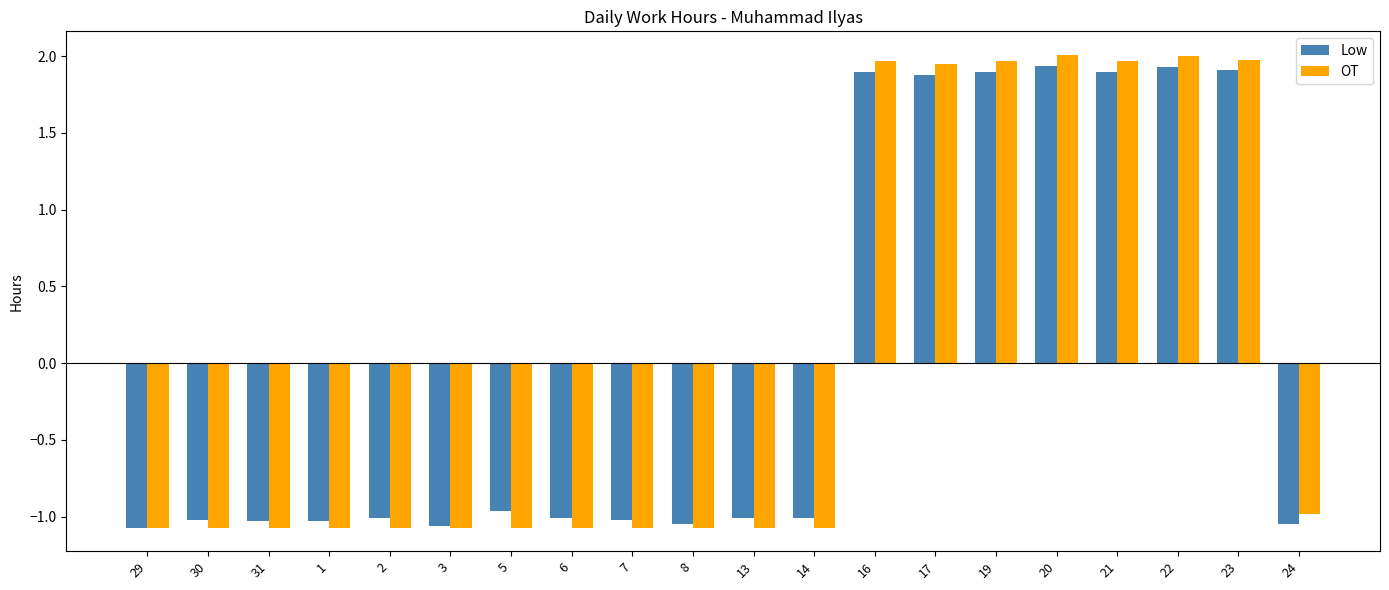

What position from the left is 7?

9